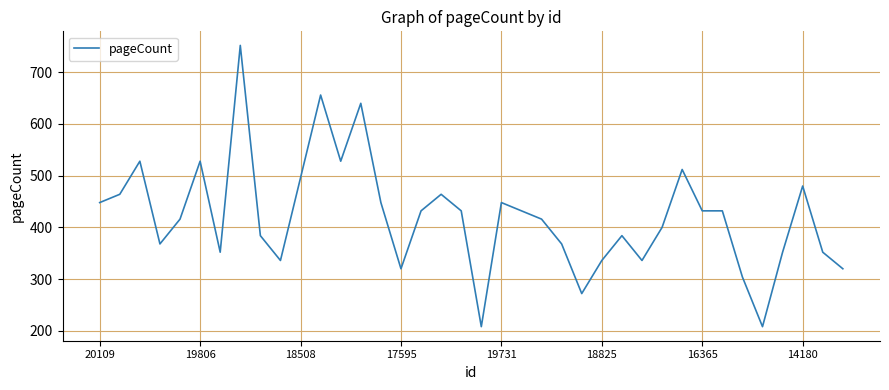

What is the average value?

421